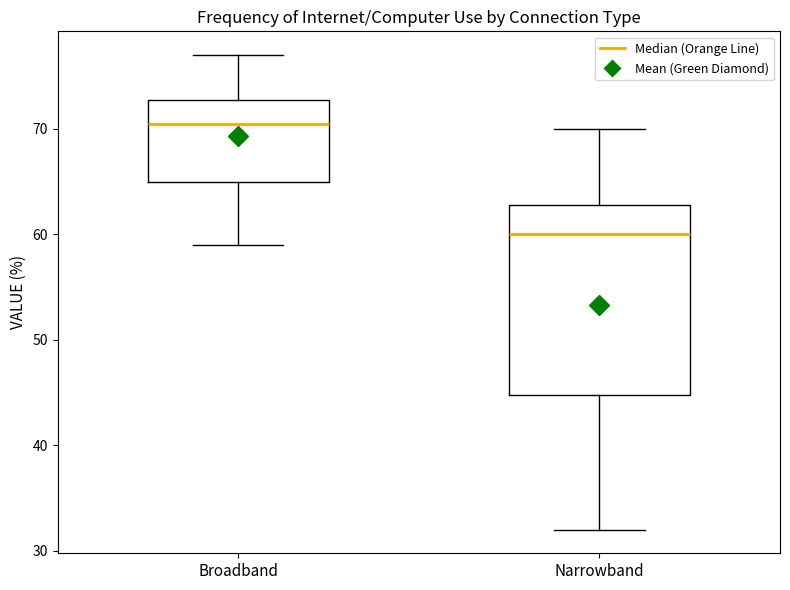

Reading left to right, transcribe this box plot: for each box, give where its median line is, the range the box spans, and where its two whiskers end, as read against the y-axis. The values are not printed on the chart, so give them approximately, as read against the axis.

Broadband: median 71, box 65 to 73, whiskers 59 to 77
Narrowband: median 60, box 45 to 63, whiskers 32 to 70